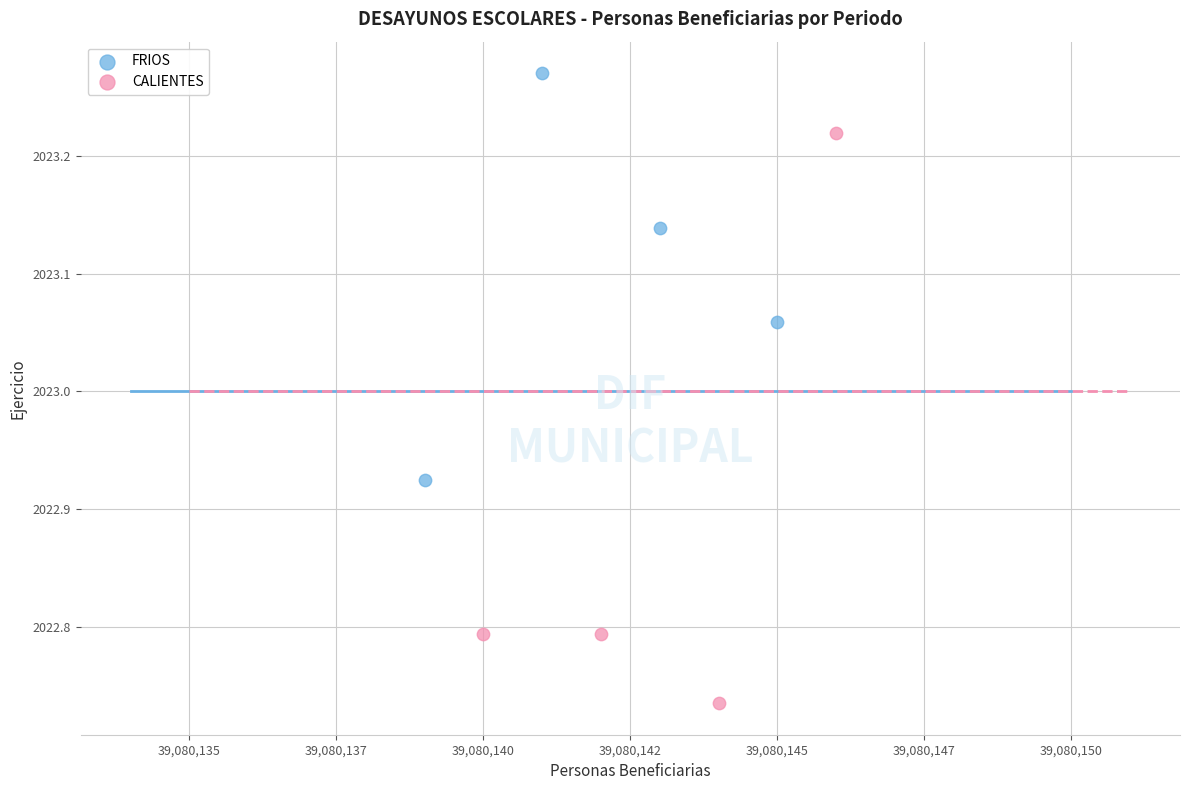

Which series reaches the maximum Y coordinate?

FRIOS